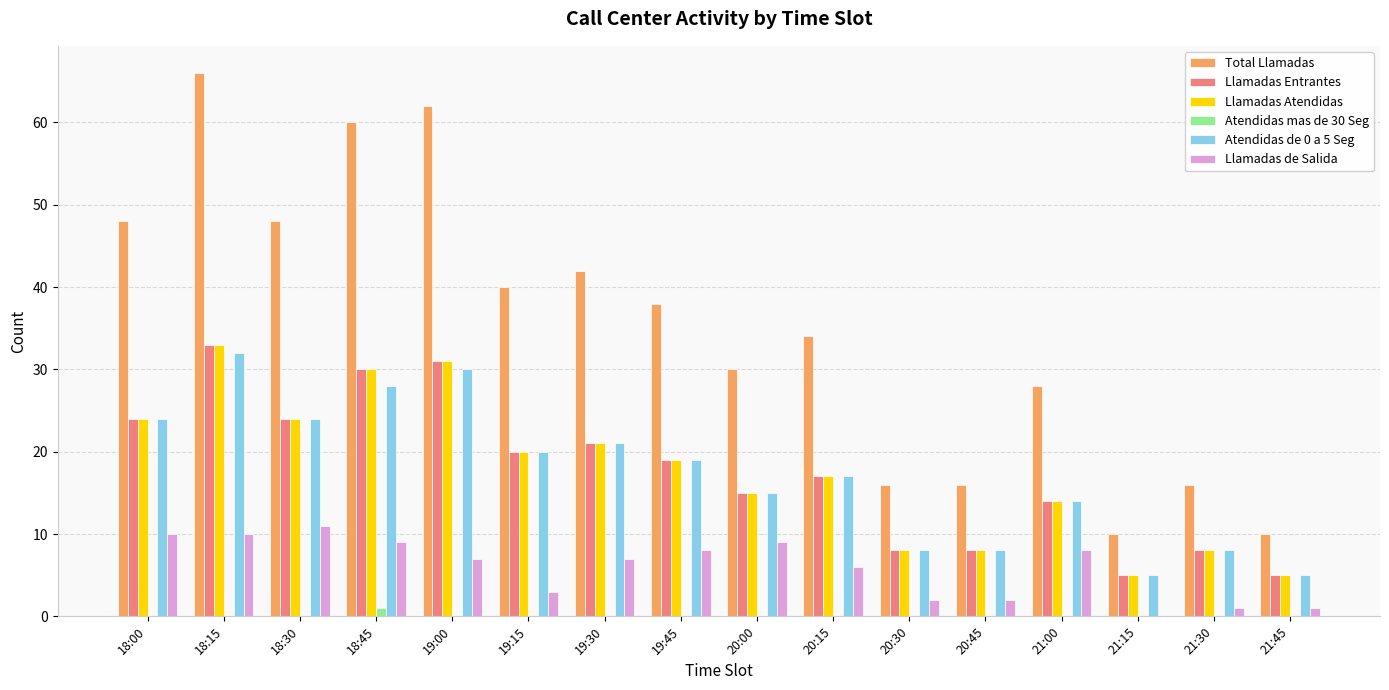

At which category is the sum across all series the highest?

18:15